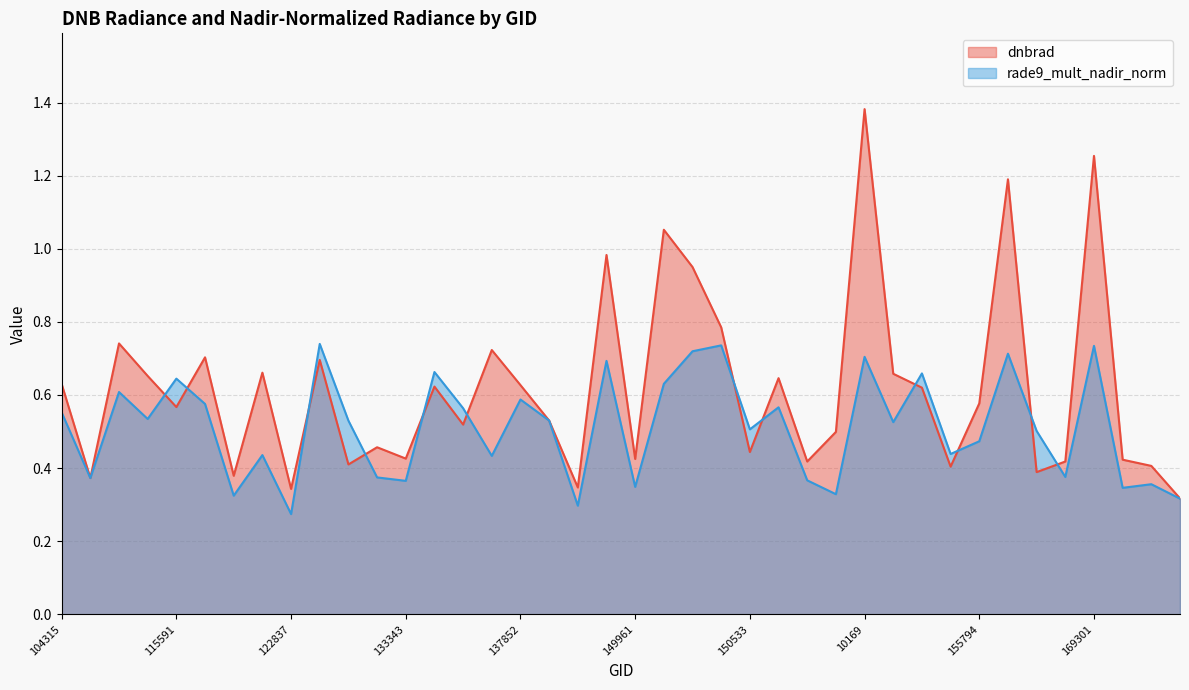

Is the value of dnbrad at 155976 greater than the value of rade9_mult_nadir_norm at 10169?

Yes